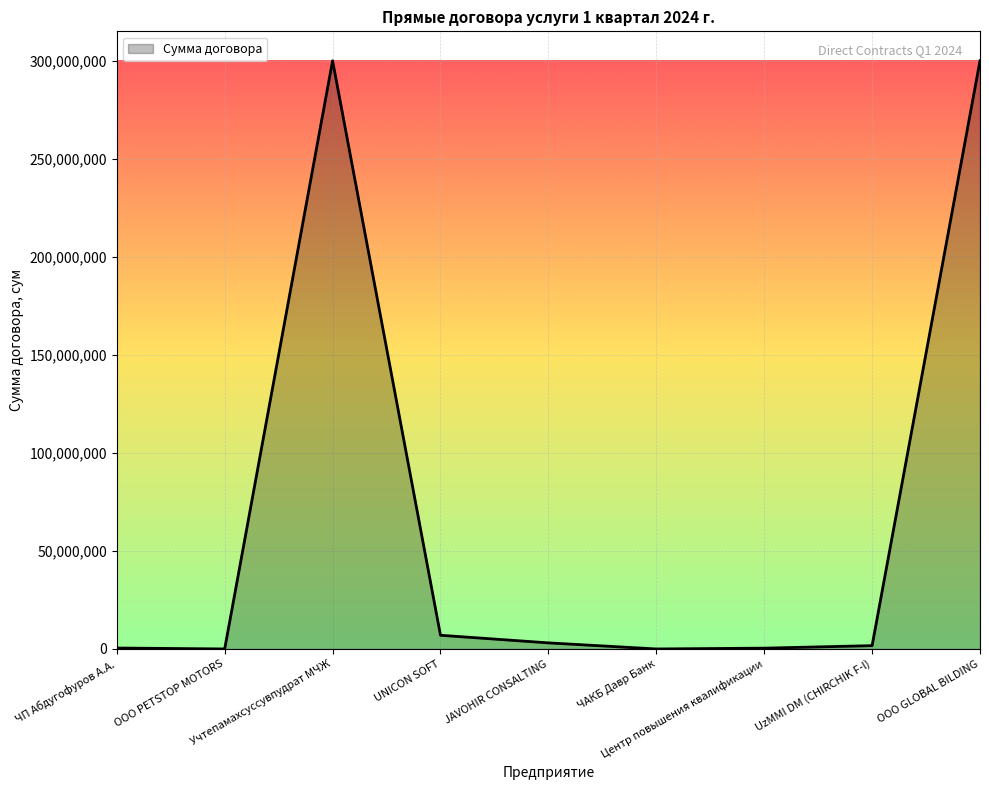

At which label does the data first exceed 1685662?

Учтепамахсуссувпудрат МЧЖ